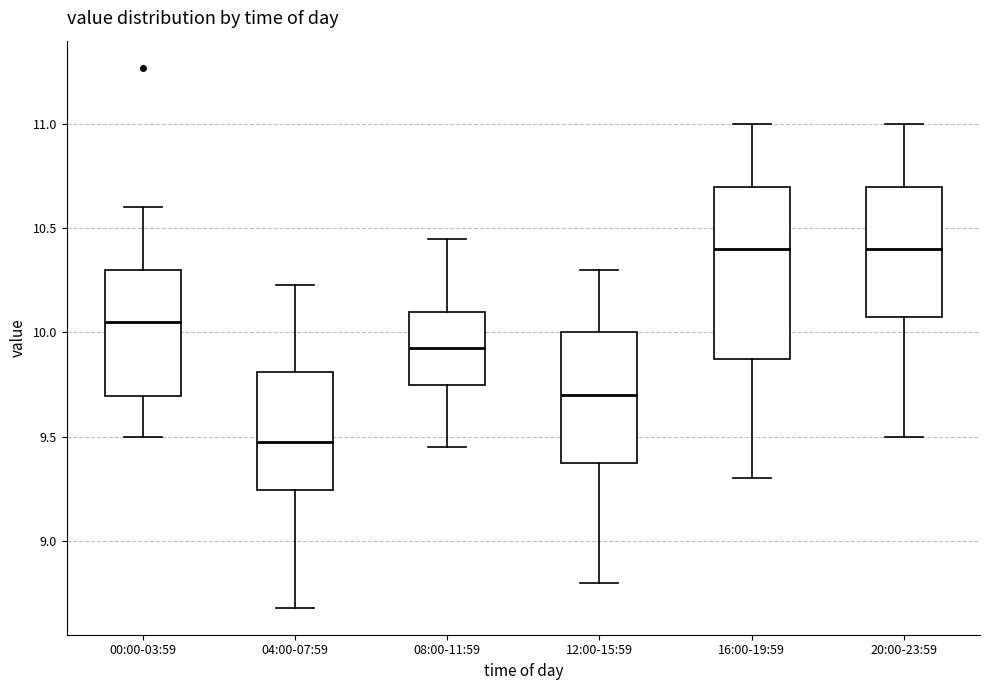

Reading left to right, transcribe this box plot: for each box, give where its median line is, the range the box spans, and where its two whiskers end, as read against the y-axis. The values are not printed on the chart, so give them approximately, as read against the axis.

00:00-03:59: median 10.05, box 9.70 to 10.30, whiskers 9.50 to 10.60
04:00-07:59: median 9.50, box 9.25 to 9.80, whiskers 8.70 to 10.25
08:00-11:59: median 9.95, box 9.75 to 10.10, whiskers 9.45 to 10.45
12:00-15:59: median 9.70, box 9.40 to 10.00, whiskers 8.80 to 10.30
16:00-19:59: median 10.40, box 9.90 to 10.70, whiskers 9.30 to 11.00
20:00-23:59: median 10.40, box 10.10 to 10.70, whiskers 9.50 to 11.00